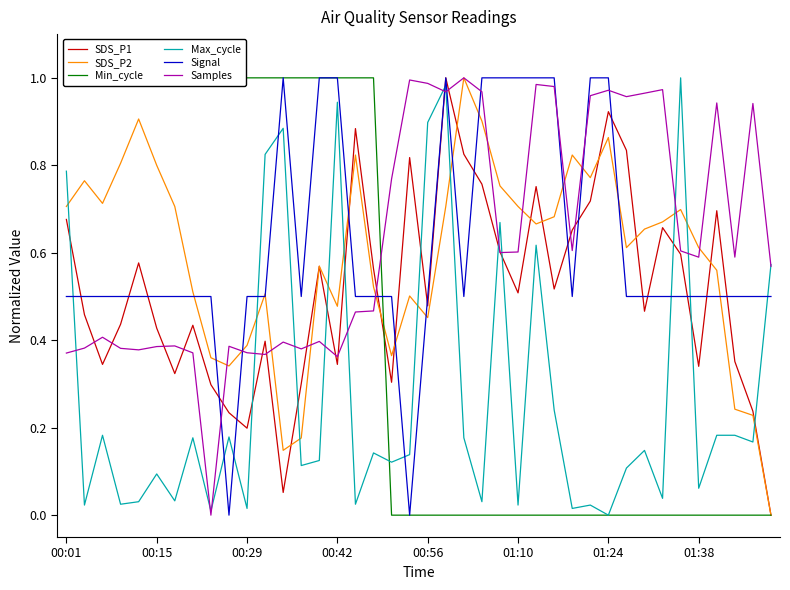

At how many categories does at least one series exceed 0?

40